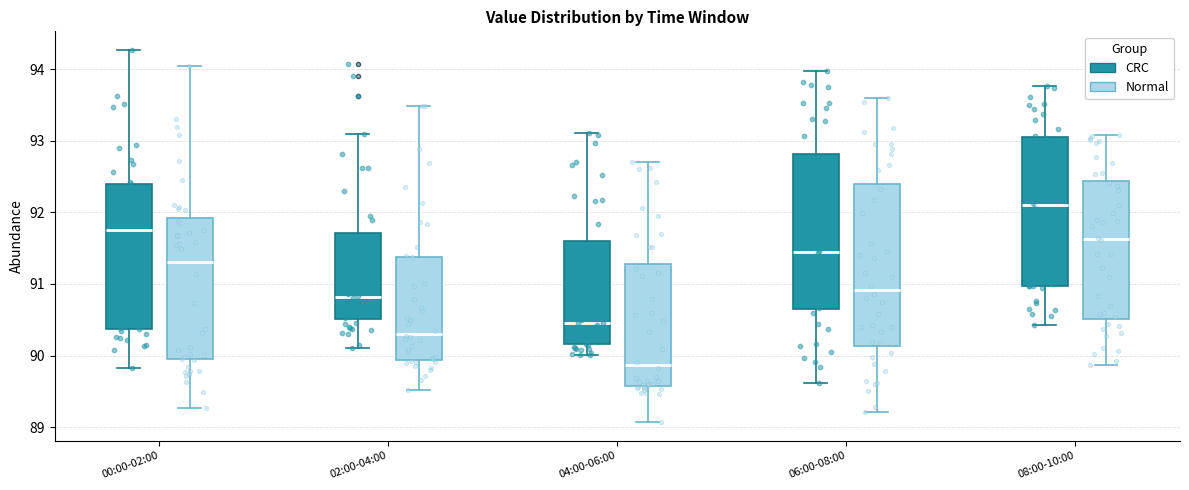

Reading left to right, transcribe this box plot: for each box, give where its median line is, the range the box spans, and where its two whiskers end, as read against the y-axis. The values are not printed on the chart, so give them approximately, as read against the axis.

00:00-02:00 (CRC): median 91.8, box 90.4 to 92.4, whiskers 89.8 to 94.3
00:00-02:00 (Normal): median 91.3, box 90.0 to 91.9, whiskers 89.3 to 94.0
02:00-04:00 (CRC): median 90.8, box 90.5 to 91.7, whiskers 90.1 to 93.1
02:00-04:00 (Normal): median 90.3, box 89.9 to 91.4, whiskers 89.5 to 93.5
04:00-06:00 (CRC): median 90.5, box 90.2 to 91.6, whiskers 90.0 to 93.1
04:00-06:00 (Normal): median 89.9, box 89.6 to 91.3, whiskers 89.1 to 92.7
06:00-08:00 (CRC): median 91.4, box 90.6 to 92.8, whiskers 89.6 to 94.0
06:00-08:00 (Normal): median 90.9, box 90.1 to 92.4, whiskers 89.2 to 93.6
08:00-10:00 (CRC): median 92.1, box 91.0 to 93.1, whiskers 90.4 to 93.8
08:00-10:00 (Normal): median 91.6, box 90.5 to 92.4, whiskers 89.9 to 93.1